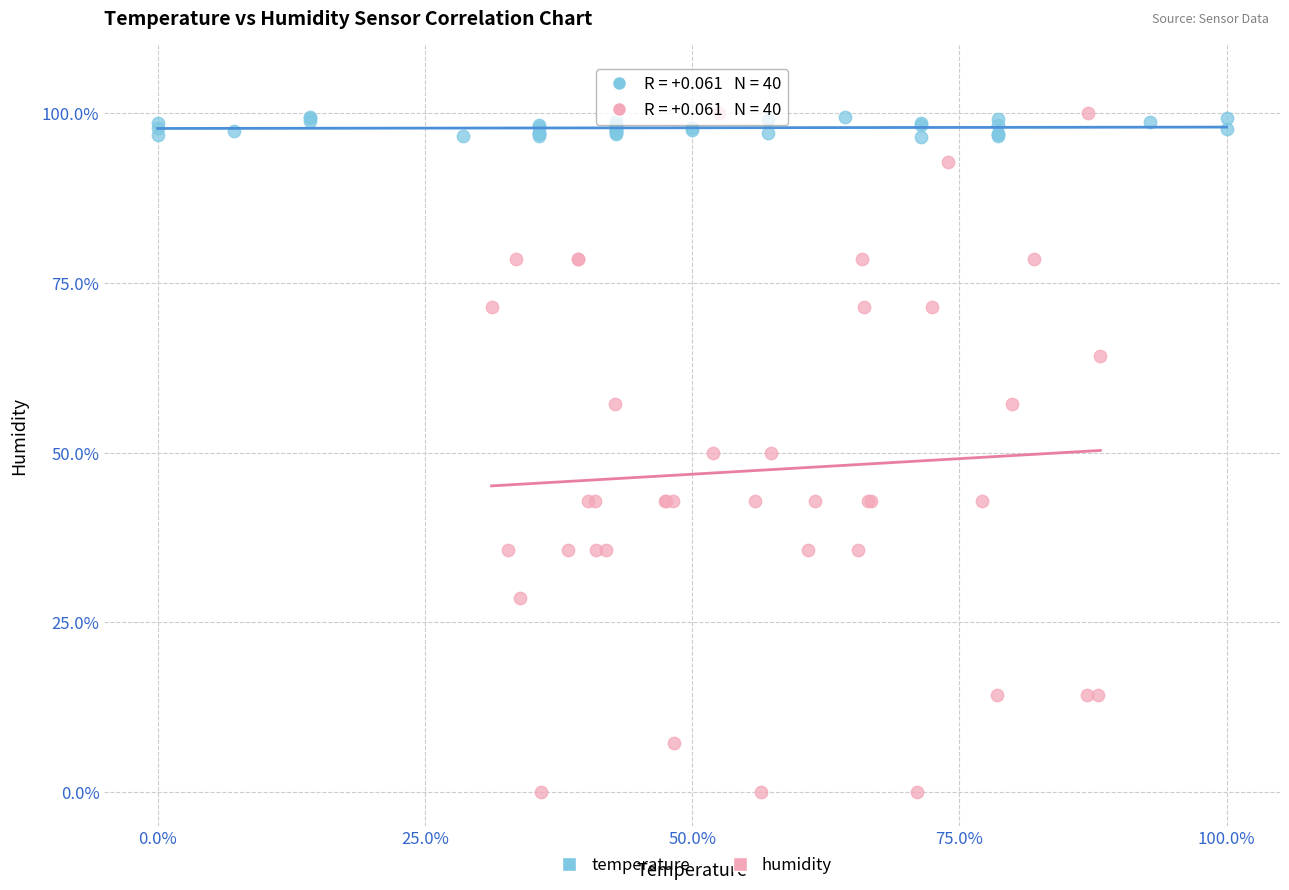

Which series has the largest Y range (max minus min)?

humidity